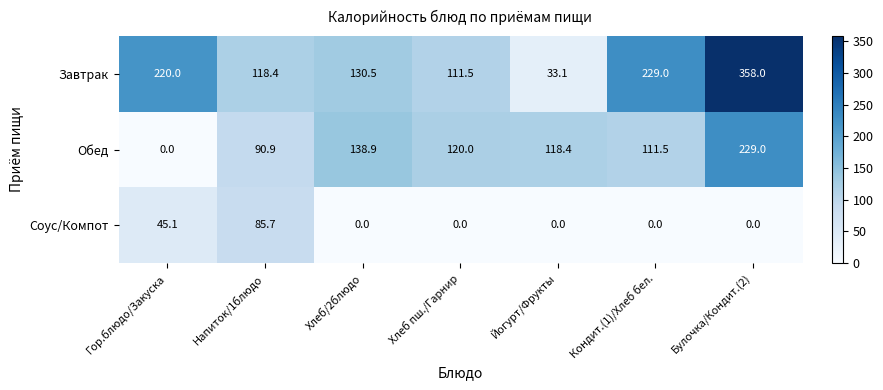

Rank the series at Хлеб/2блюдо from lowest to highest value.

Соус/Компот, Завтрак, Обед